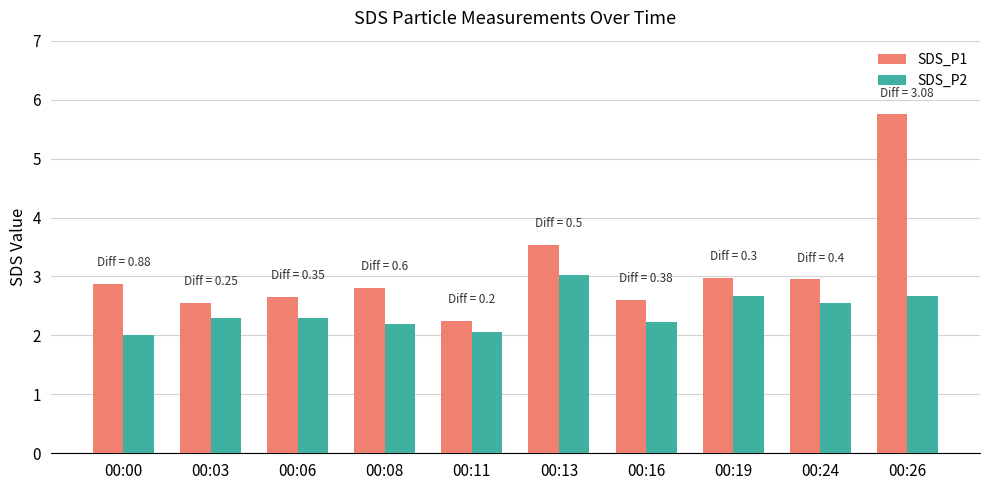

What is the difference between the SDS_P2 values at 00:13 and 00:08?

0.8